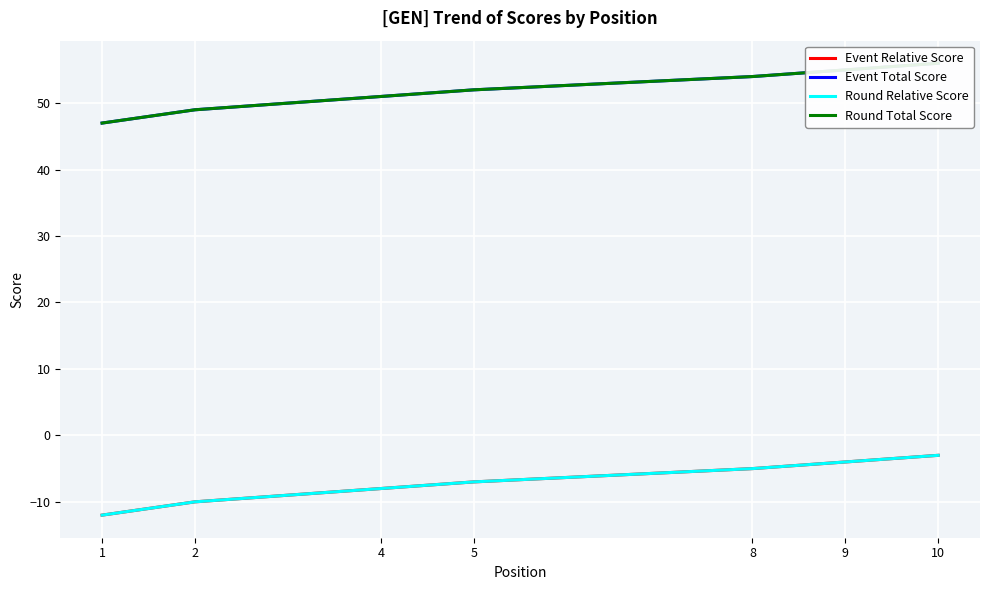

True or false: Round Total Score and Event Relative Score intersect in this chart.

False